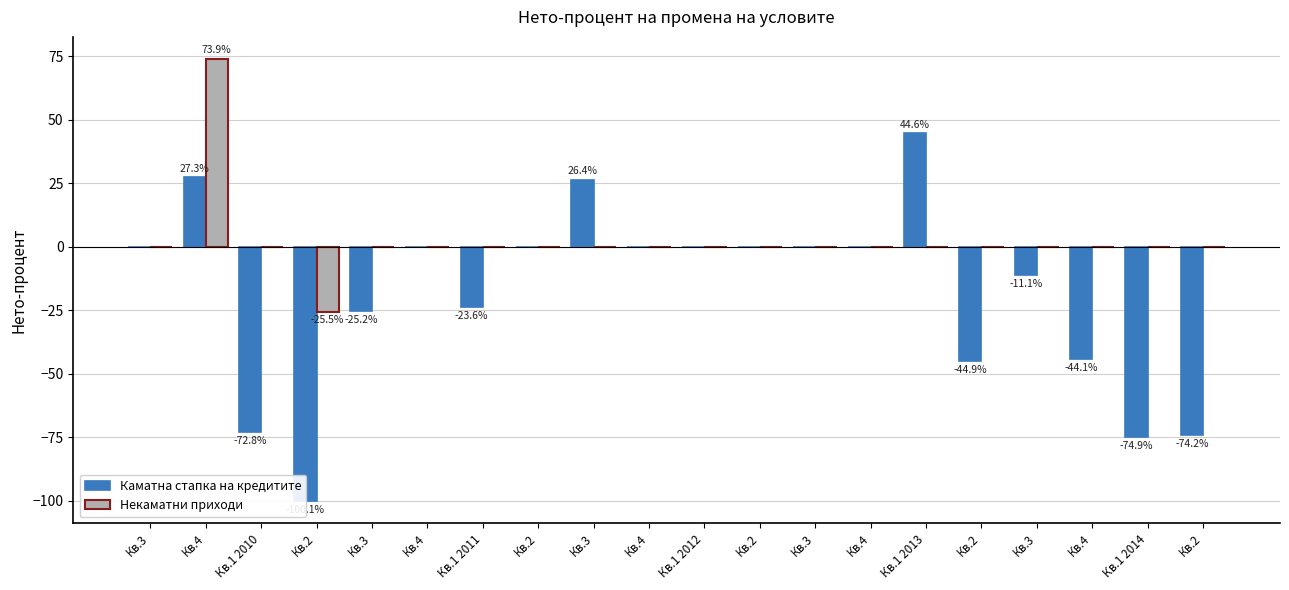

How many groups of bars are there?

20